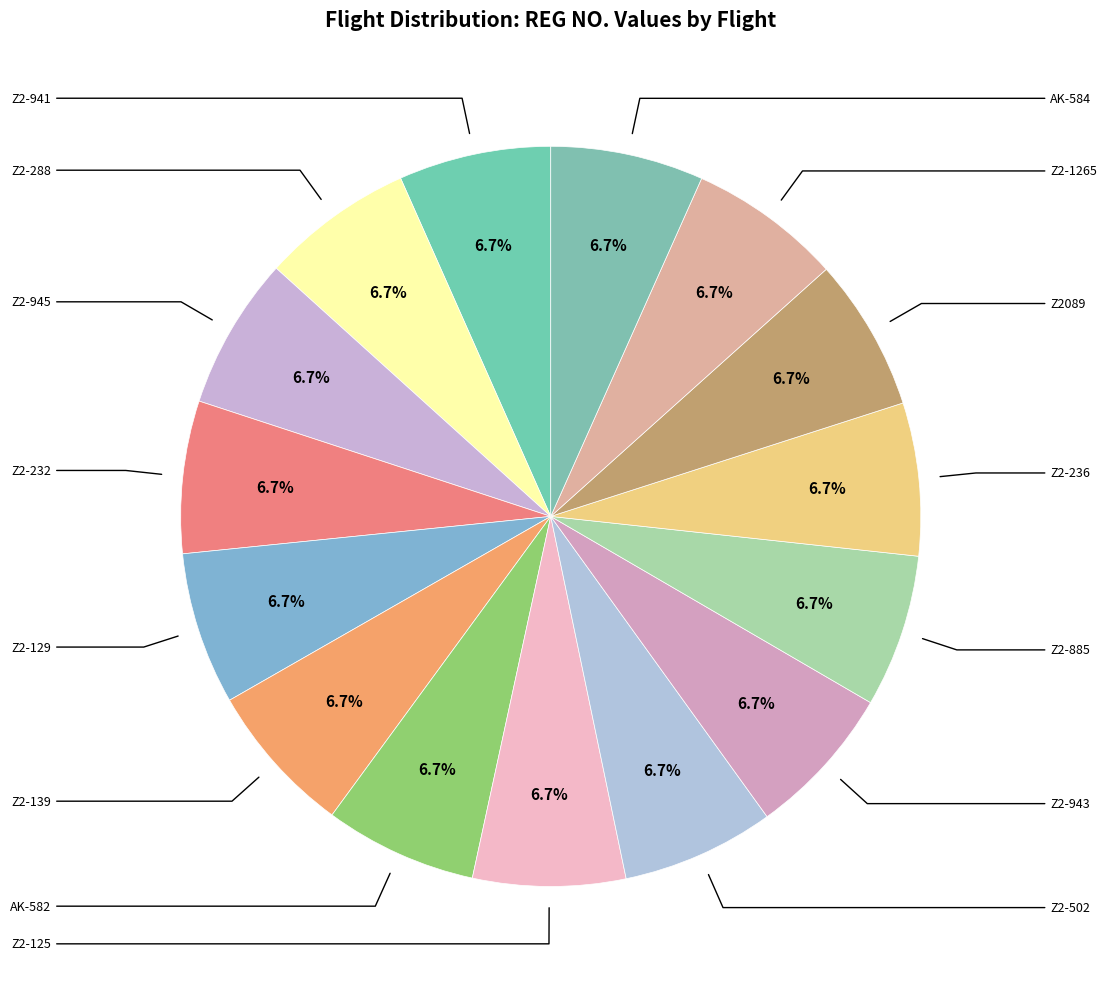

Count the number of slices in the pie.

15